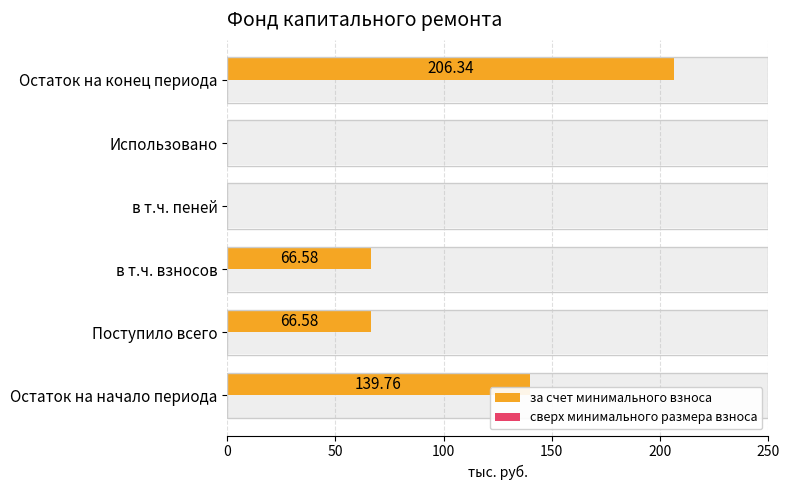

How many values in the за счет минимального взноса series are below 66?

2